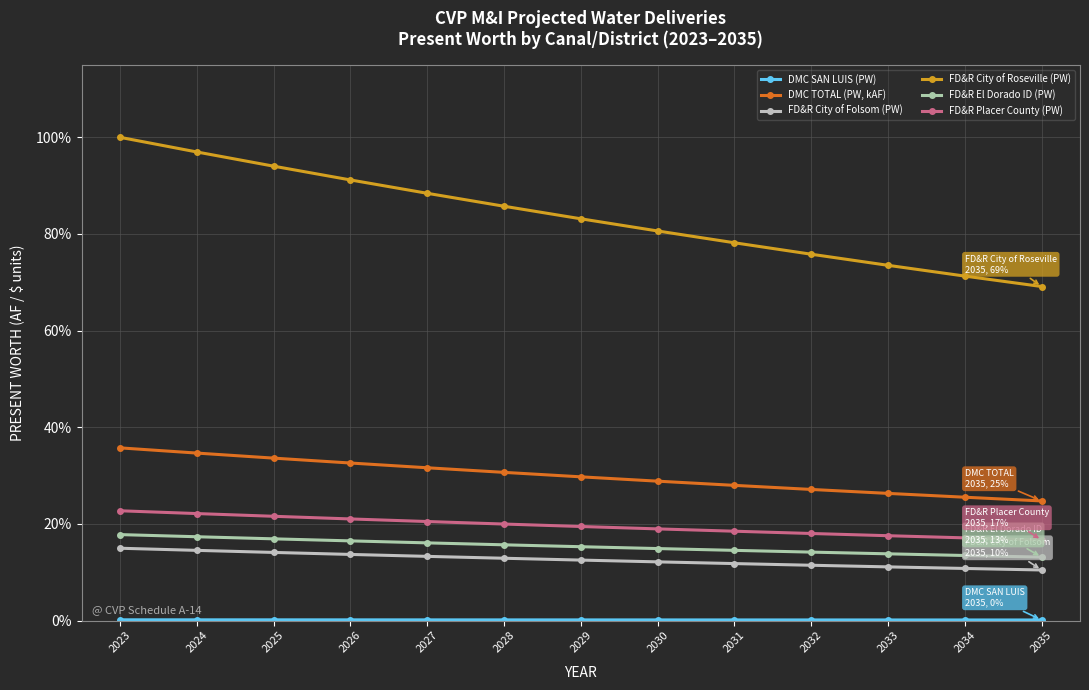

At which label does FD&R City of Folsom (PW) first exceed 12?

2023